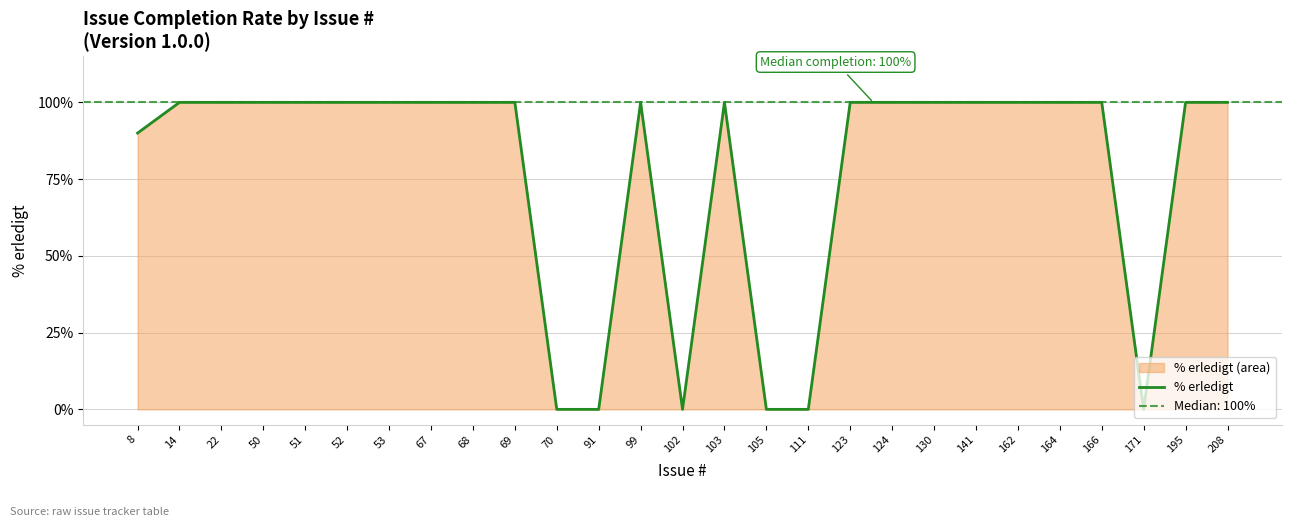

What is the value of the 4th point from the left?

100